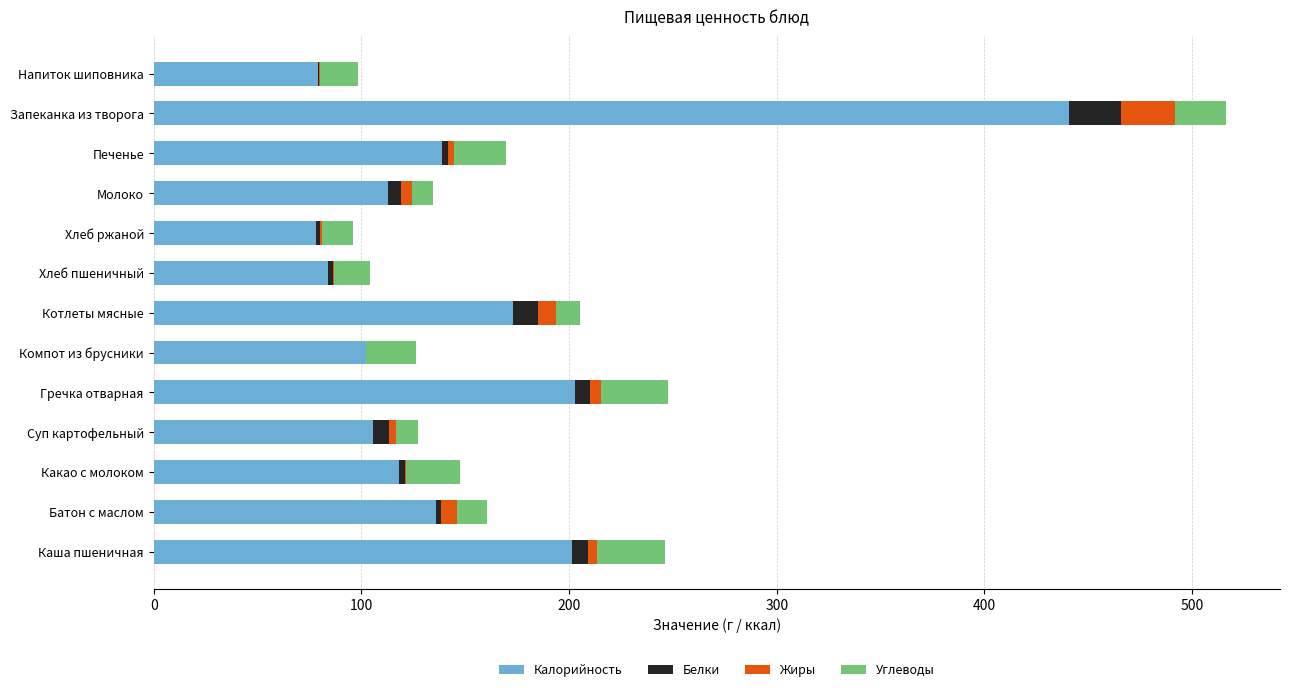

At which category is the sum across all series the highest?

Запеканка из творога